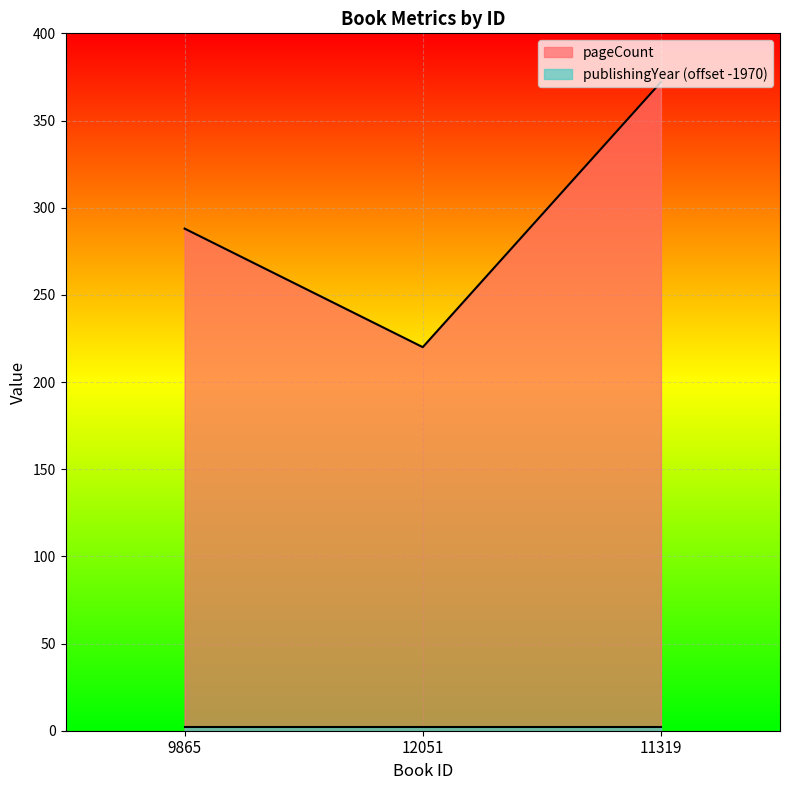

Which has a higher value, 12051 or 9865?

9865